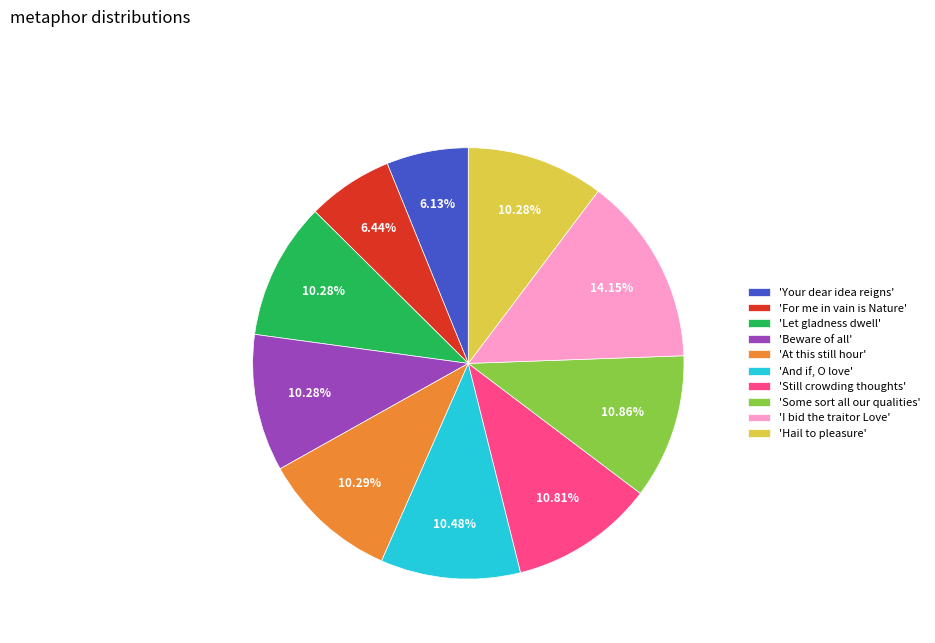

Do 'Some sort all our qualities' and 'At this still hour' together represent more than half of the pie?

No